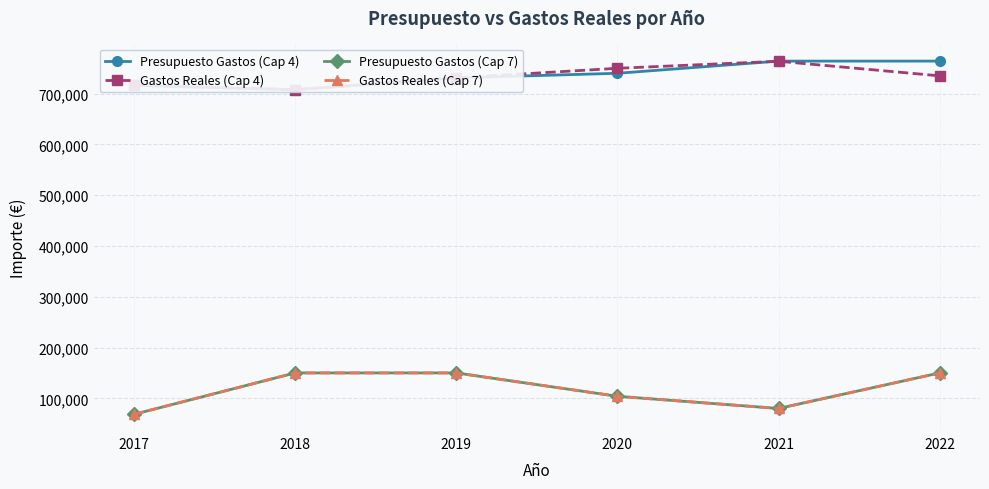

What is the value of the Presupuesto Gastos (Cap 7) point at the 6th from the left?

150000.0